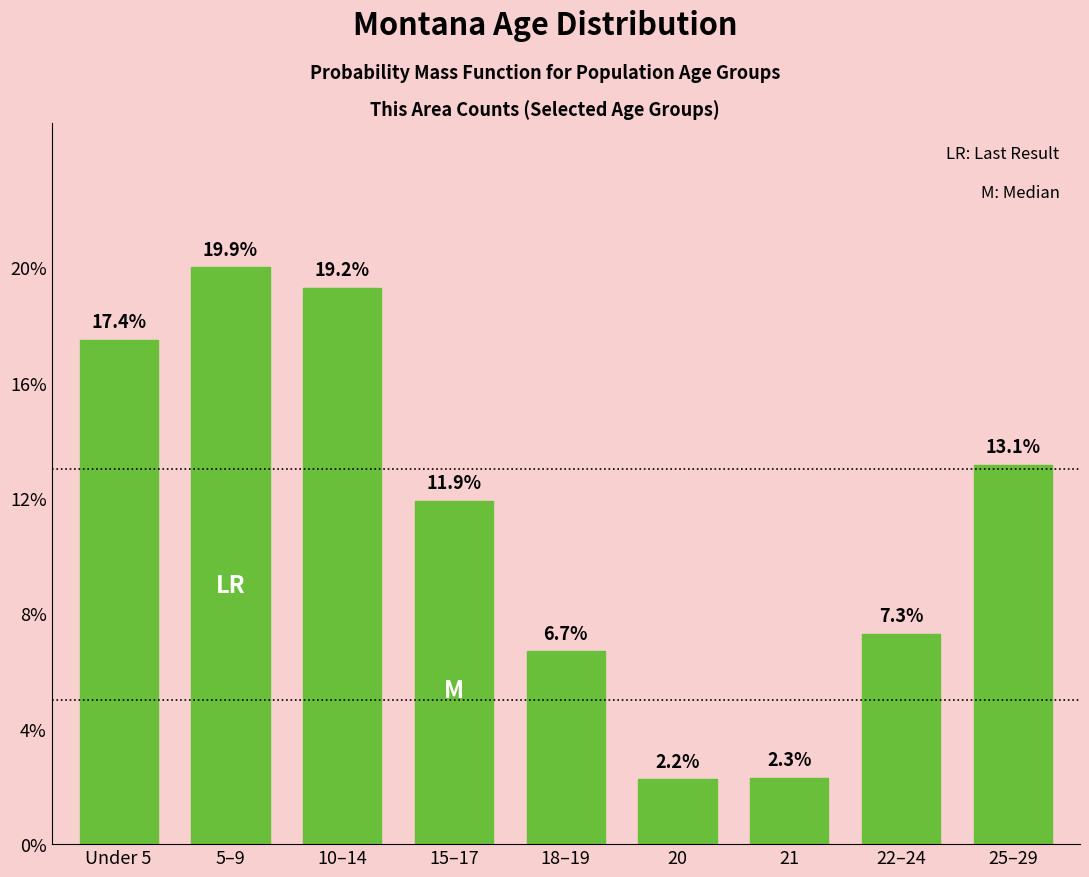

Reading left to right, transcribe all the data shown in this chart.

Under 5=17.4	5–9=19.9	10–14=19.2	15–17=11.9	18–19=6.7	20=2.2	21=2.3	22–24=7.3	25–29=13.1